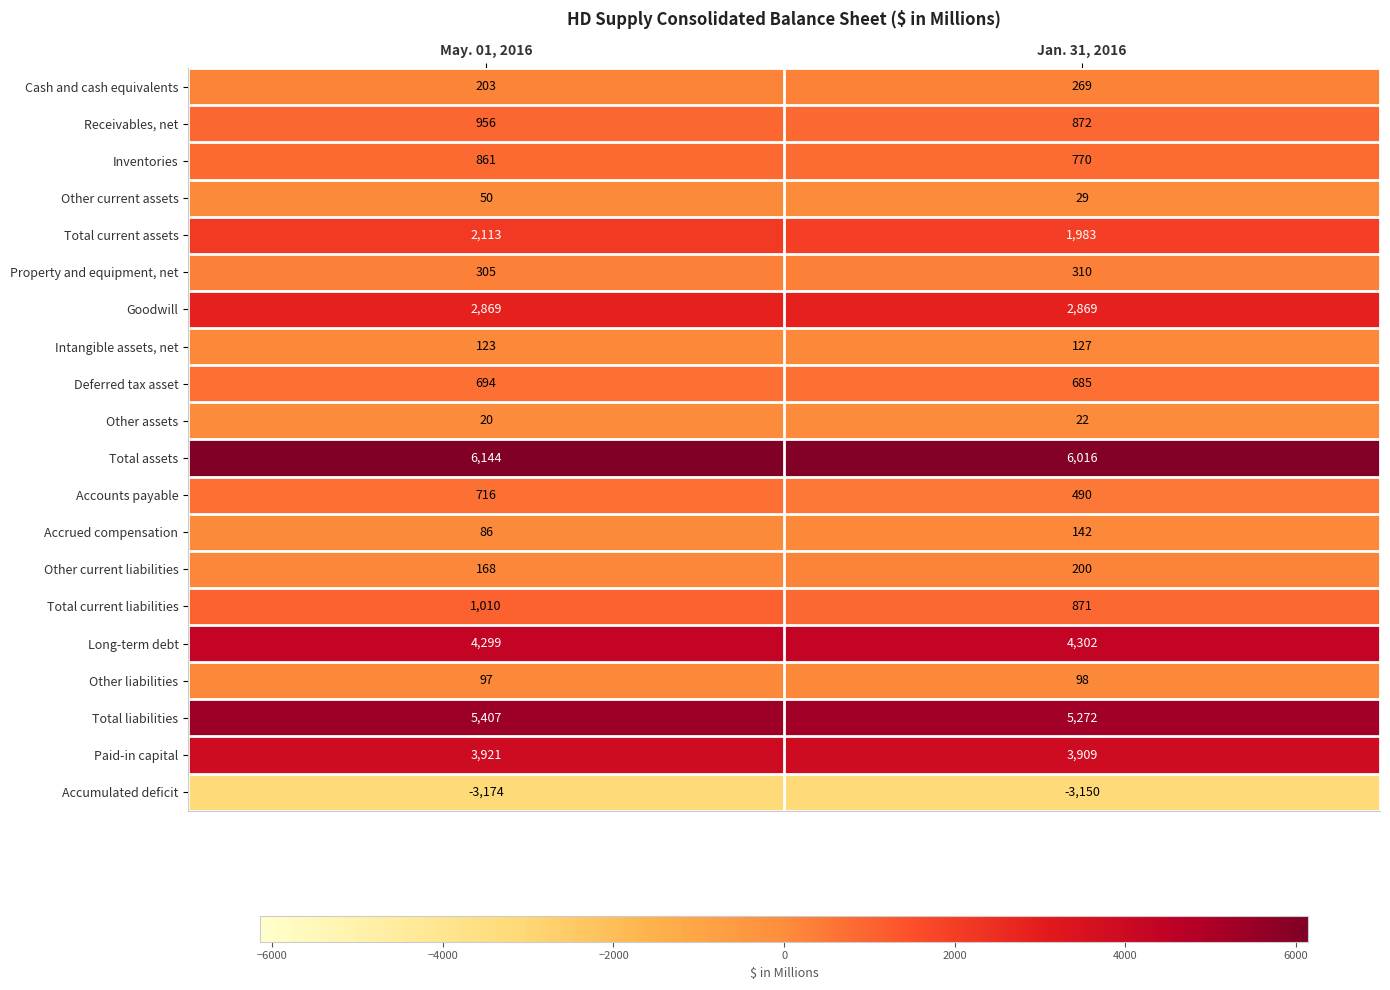

Which series has the largest range (max minus min)?

Accounts payable